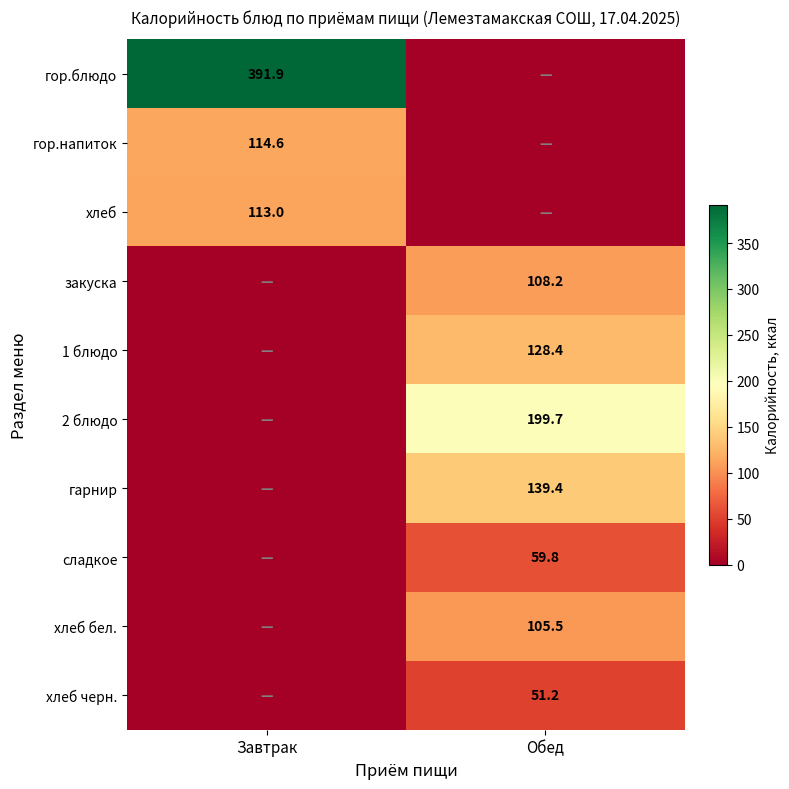

The сладкое series shows 22.8 at Обед. True or false?

False